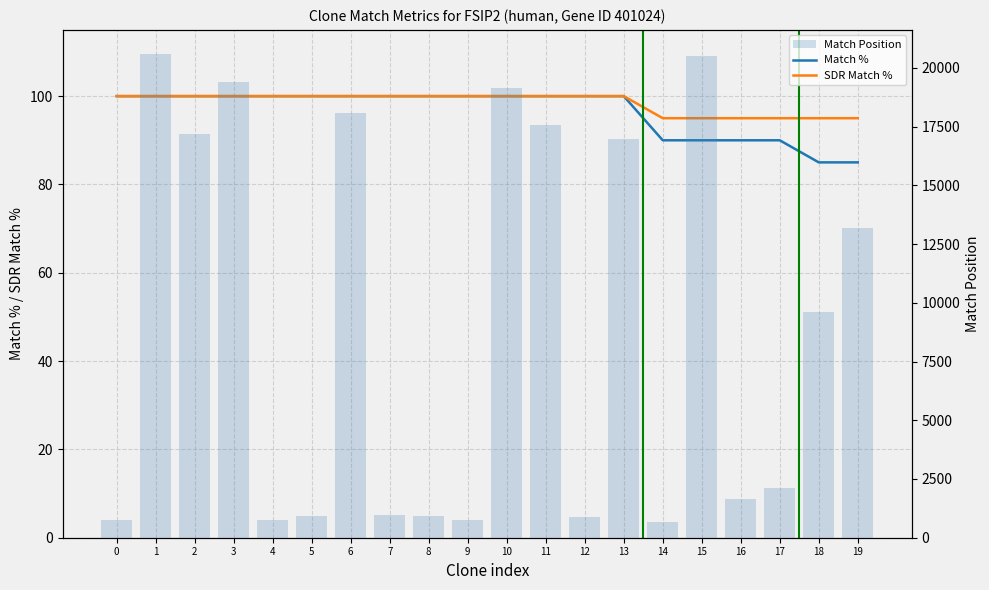

Are the bars horizontal?

No